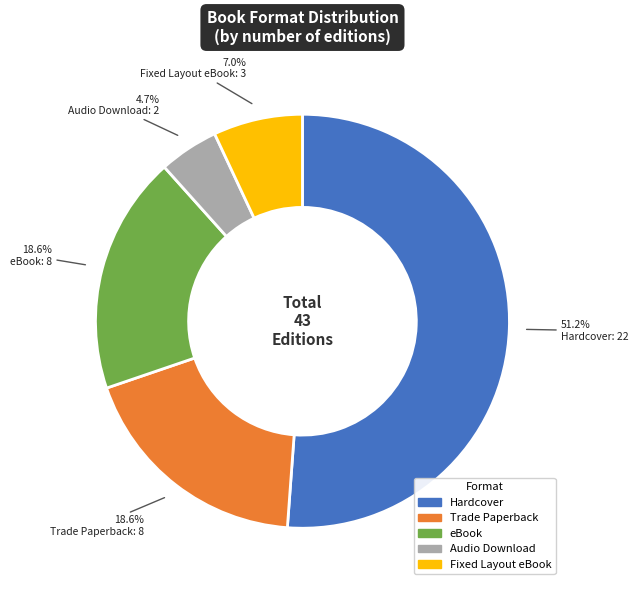

Count the number of slices in the pie.

5